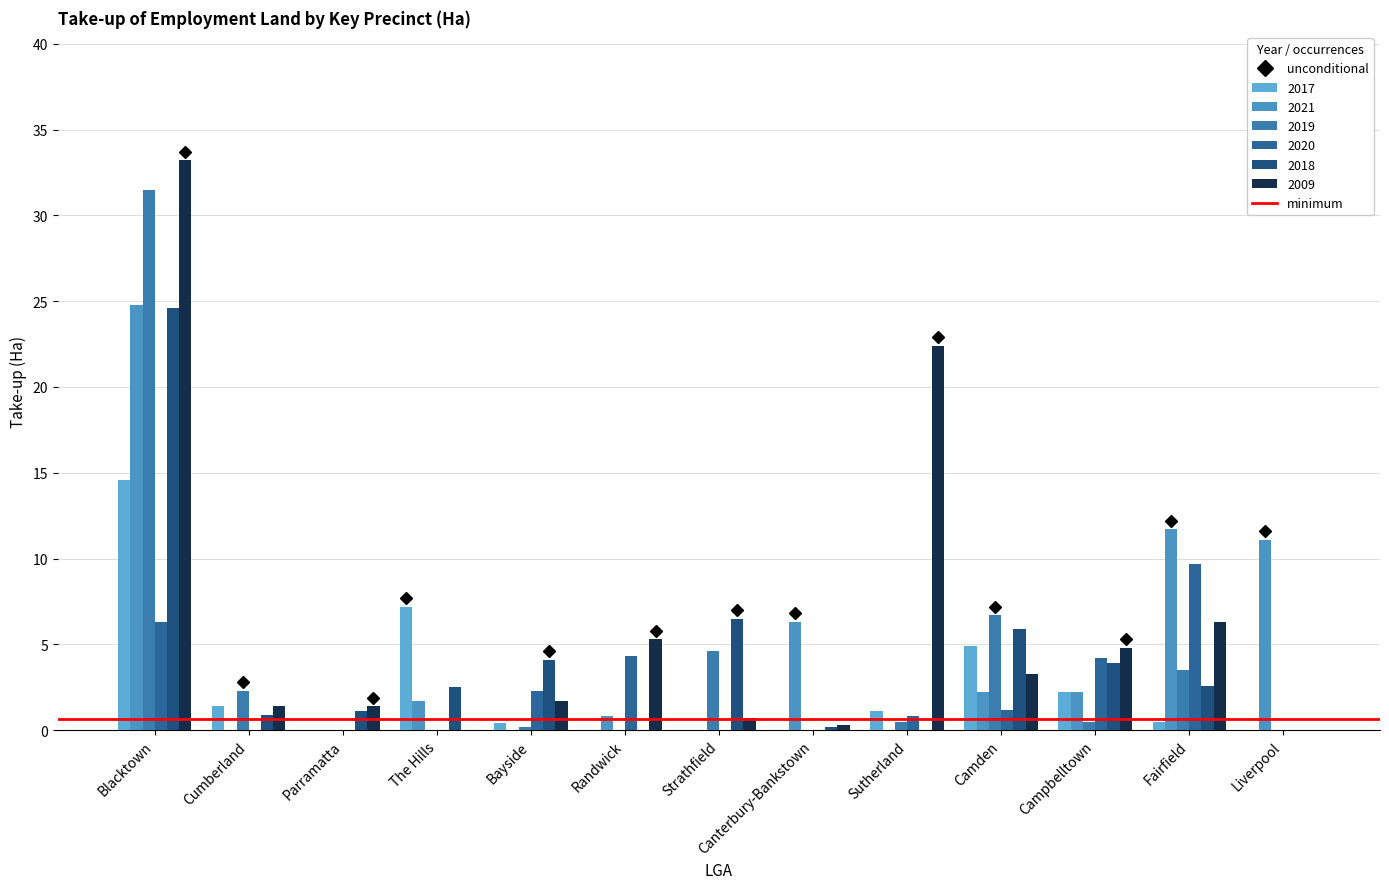

What is the sum of the 2009 values at Sutherland and Fairfield?

28.7